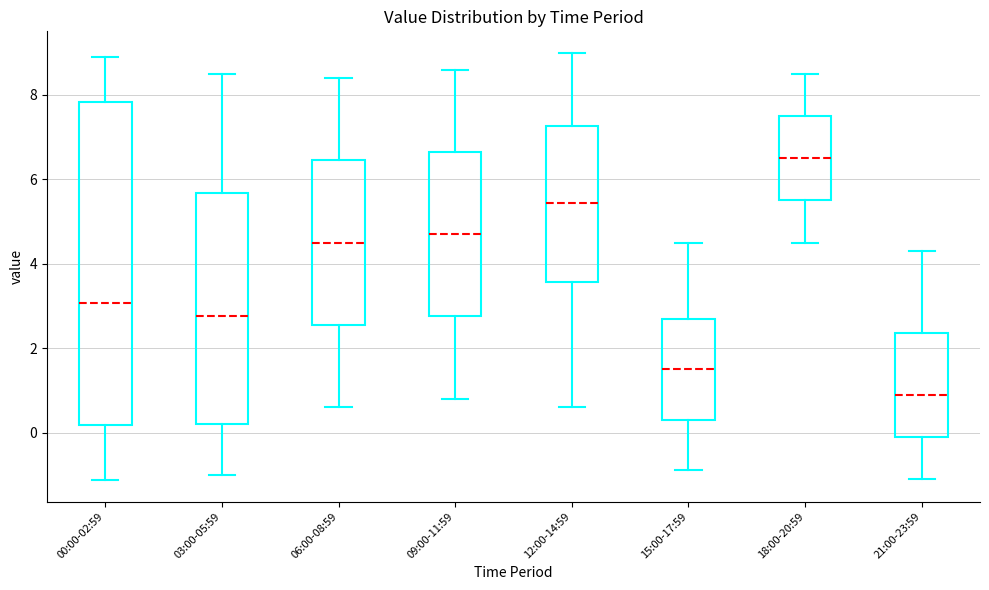

Which box's median line is the highest?

18:00-20:59